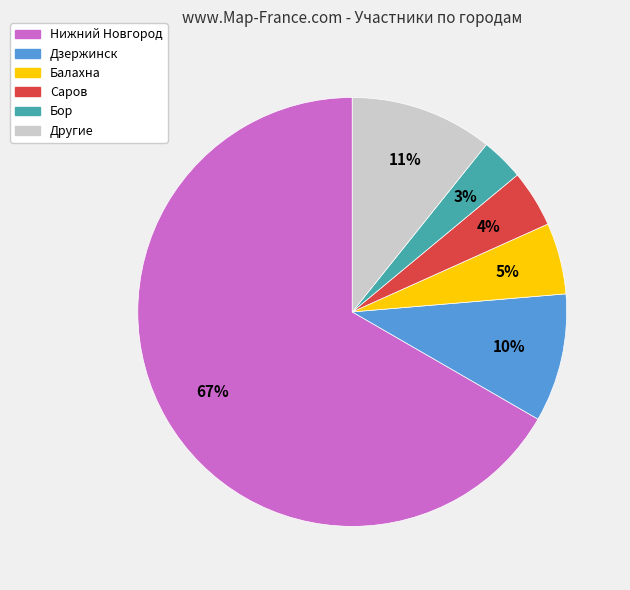

Does any single category account for the majority?

Yes